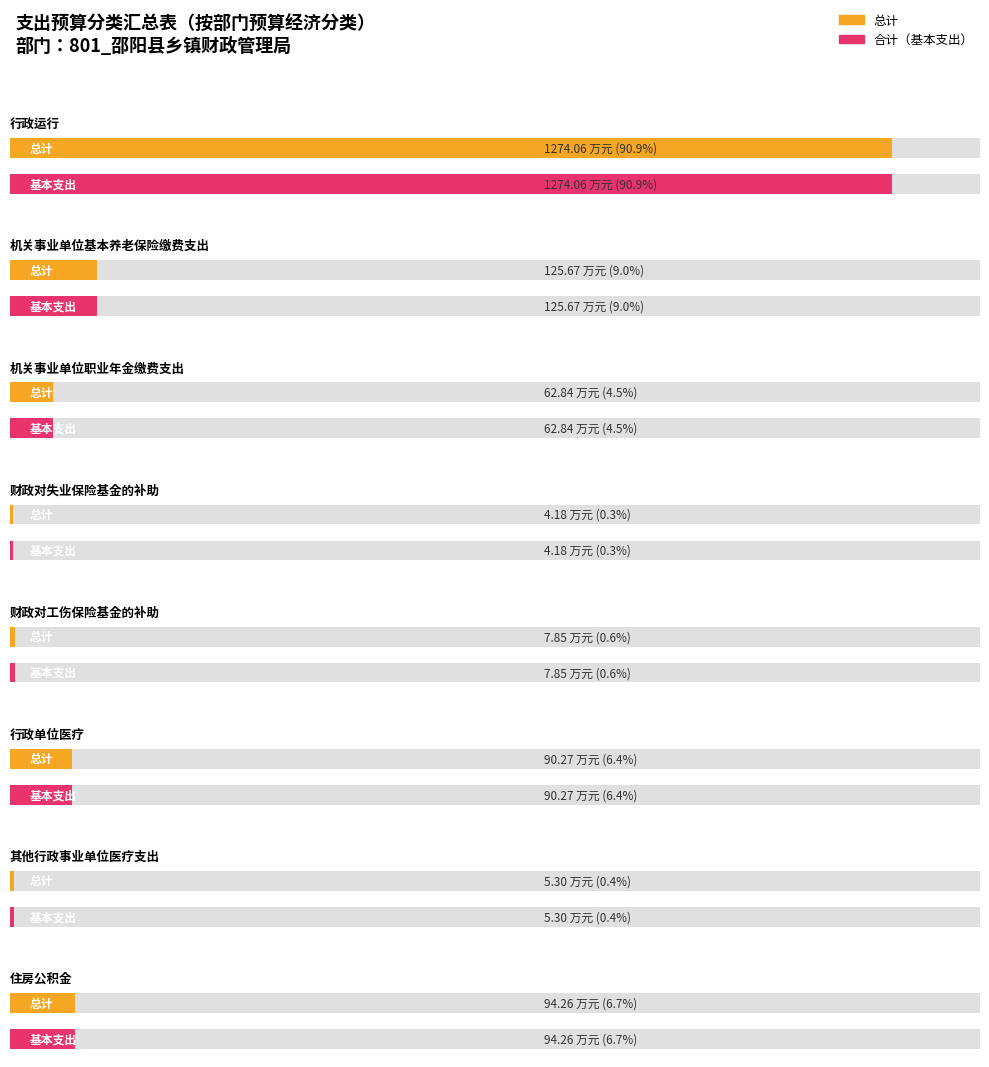

Rank the categories by 合计（基本支出） value from highest to lowest.

行政运行, 机关事业单位基本养老保险缴费支出, 住房公积金, 行政单位医疗, 机关事业单位职业年金缴费支出, 财政对工伤保险基金的补助, 其他行政事业单位医疗支出, 财政对失业保险基金的补助